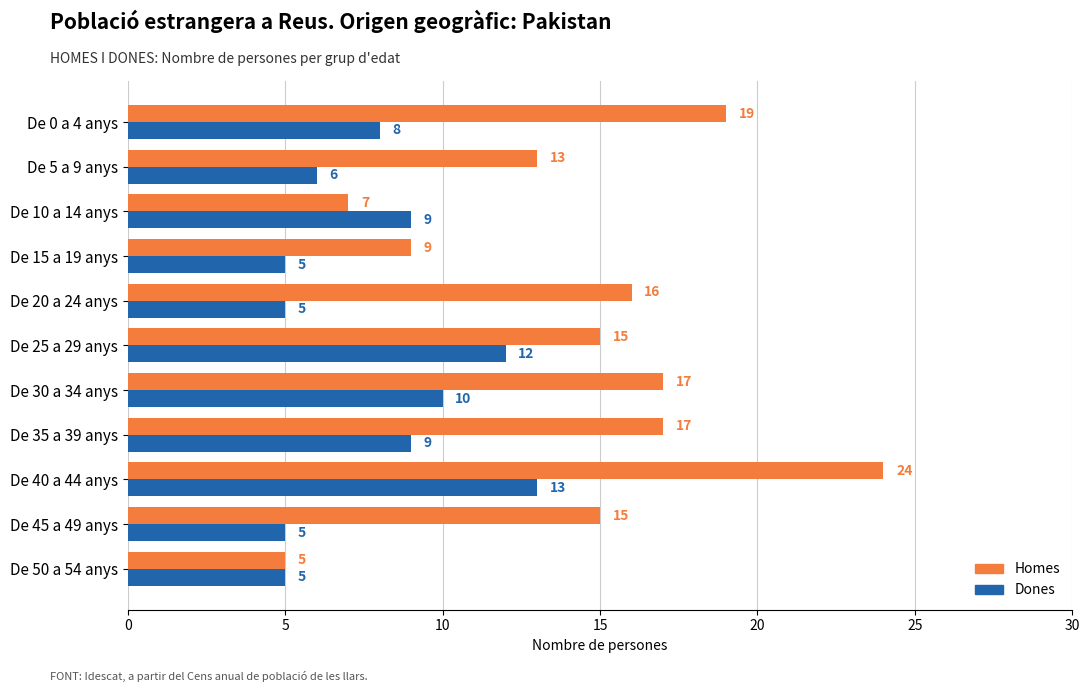

At which category is the sum across all series the highest?

De 40 a 44 anys